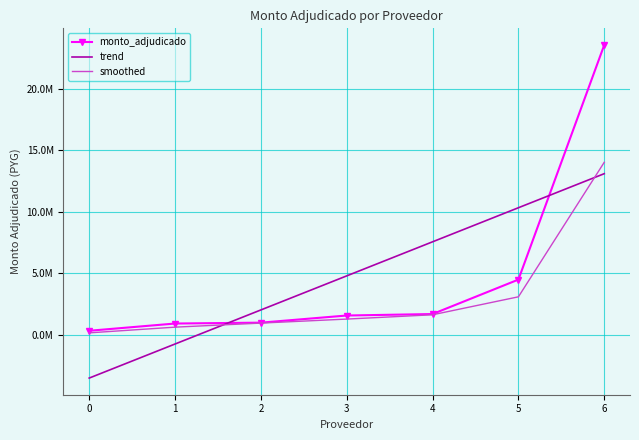

True or false: monto_adjudicado and smoothed cross at least once.

False